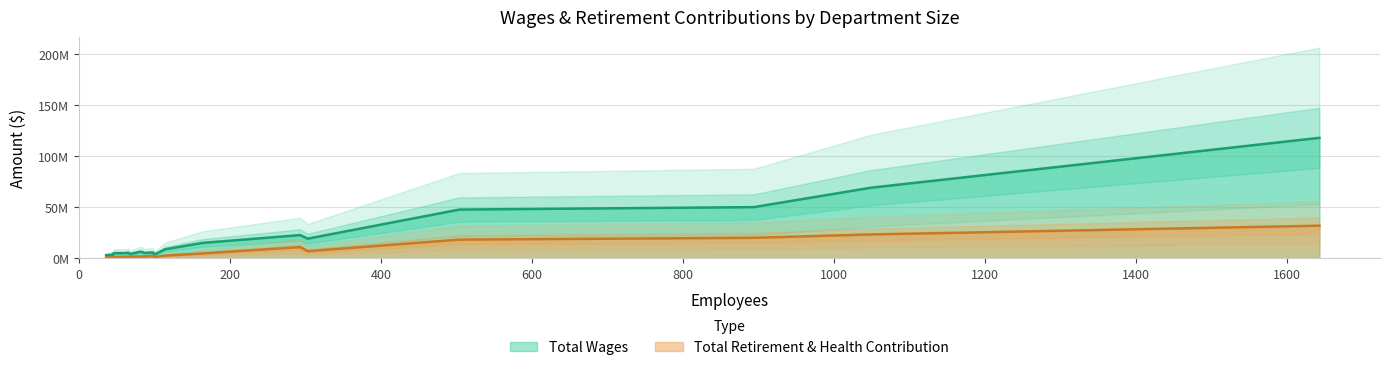

What is the minimum value shown in the chart?

971902